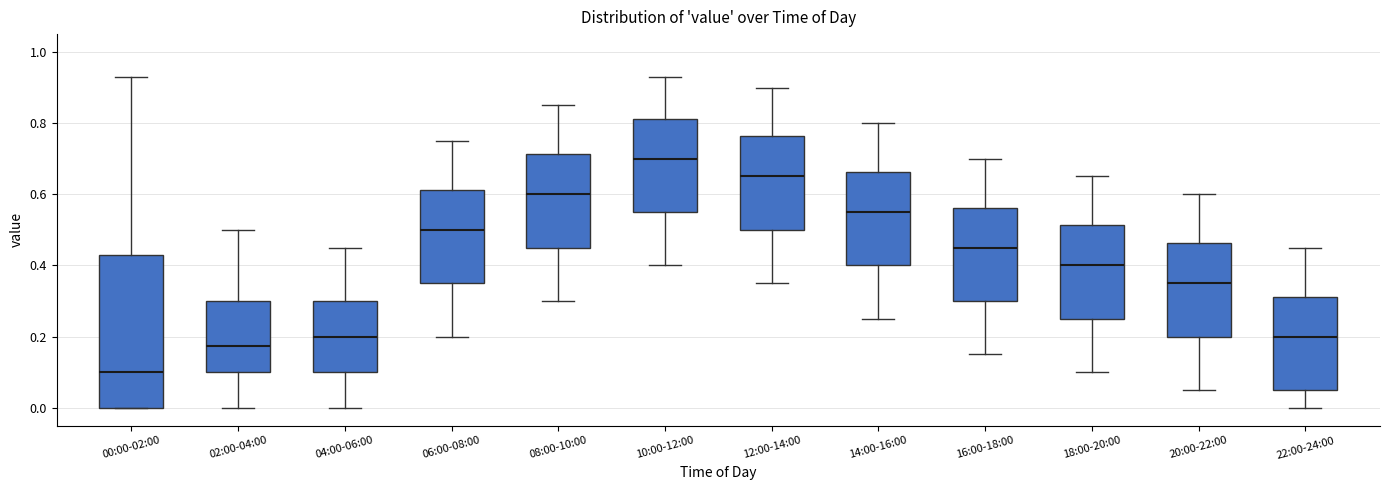

Reading left to right, read every box against the y-axis: the position of its median line, the range the box covers, and the ends of its whiskers. The values are not printed on the chart, so give them approximately, as read against the axis.

00:00-02:00: median 0.10, box 0.00 to 0.44, whiskers 0.00 to 0.94
02:00-04:00: median 0.18, box 0.10 to 0.30, whiskers 0.00 to 0.50
04:00-06:00: median 0.20, box 0.10 to 0.30, whiskers 0.00 to 0.46
06:00-08:00: median 0.50, box 0.36 to 0.62, whiskers 0.20 to 0.76
08:00-10:00: median 0.60, box 0.46 to 0.72, whiskers 0.30 to 0.86
10:00-12:00: median 0.70, box 0.56 to 0.82, whiskers 0.40 to 0.94
12:00-14:00: median 0.66, box 0.50 to 0.76, whiskers 0.36 to 0.90
14:00-16:00: median 0.56, box 0.40 to 0.66, whiskers 0.26 to 0.80
16:00-18:00: median 0.46, box 0.30 to 0.56, whiskers 0.16 to 0.70
18:00-20:00: median 0.40, box 0.26 to 0.52, whiskers 0.10 to 0.66
20:00-22:00: median 0.36, box 0.20 to 0.46, whiskers 0.06 to 0.60
22:00-24:00: median 0.20, box 0.06 to 0.32, whiskers 0.00 to 0.46